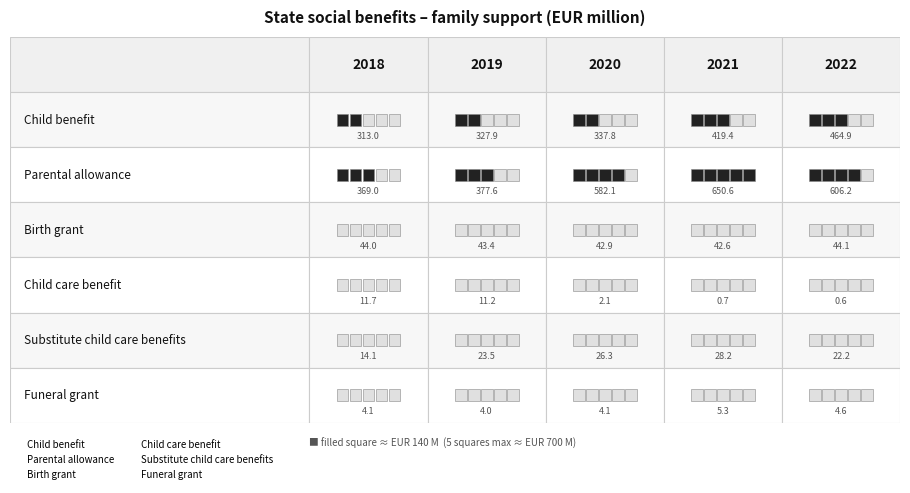

At which label does Birth grant reach its minimum?

2021